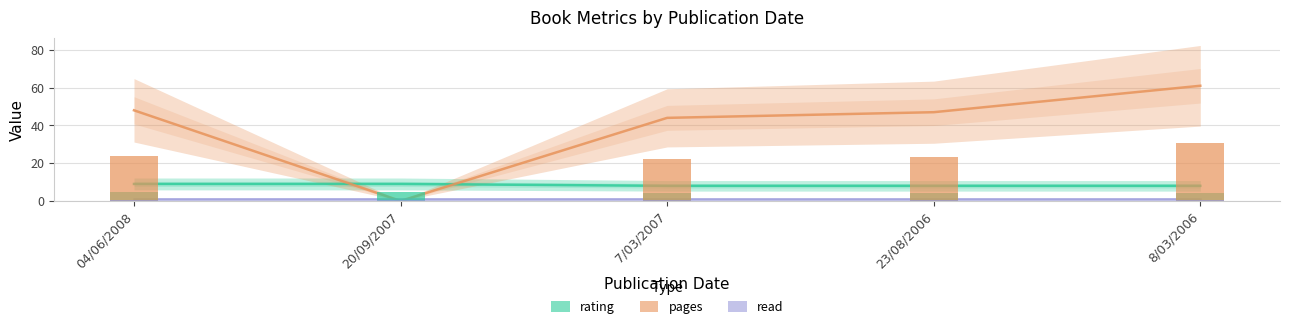

The value of pages at 23/08/2006 is 68. True or false?

False